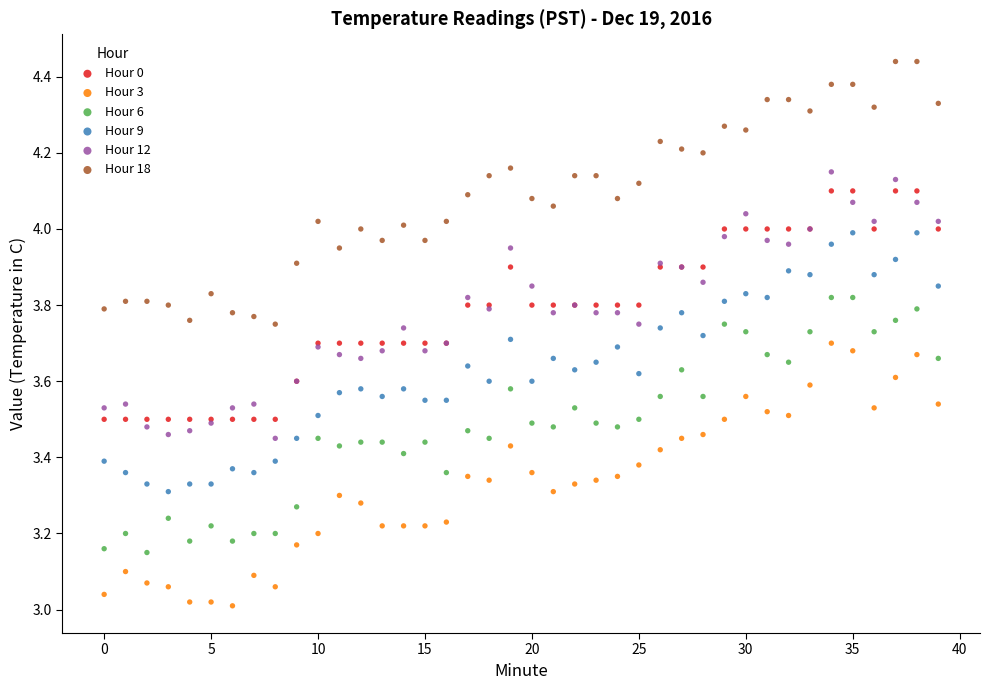

Which series contains the lowest Y value?

Hour 3